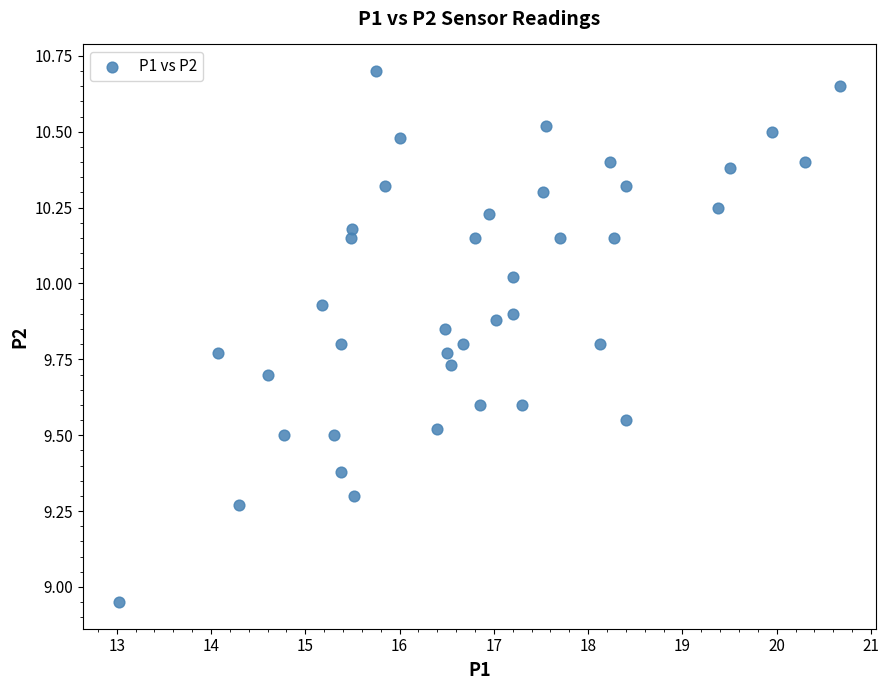

What is the range of X values (max minus min)?

7.7